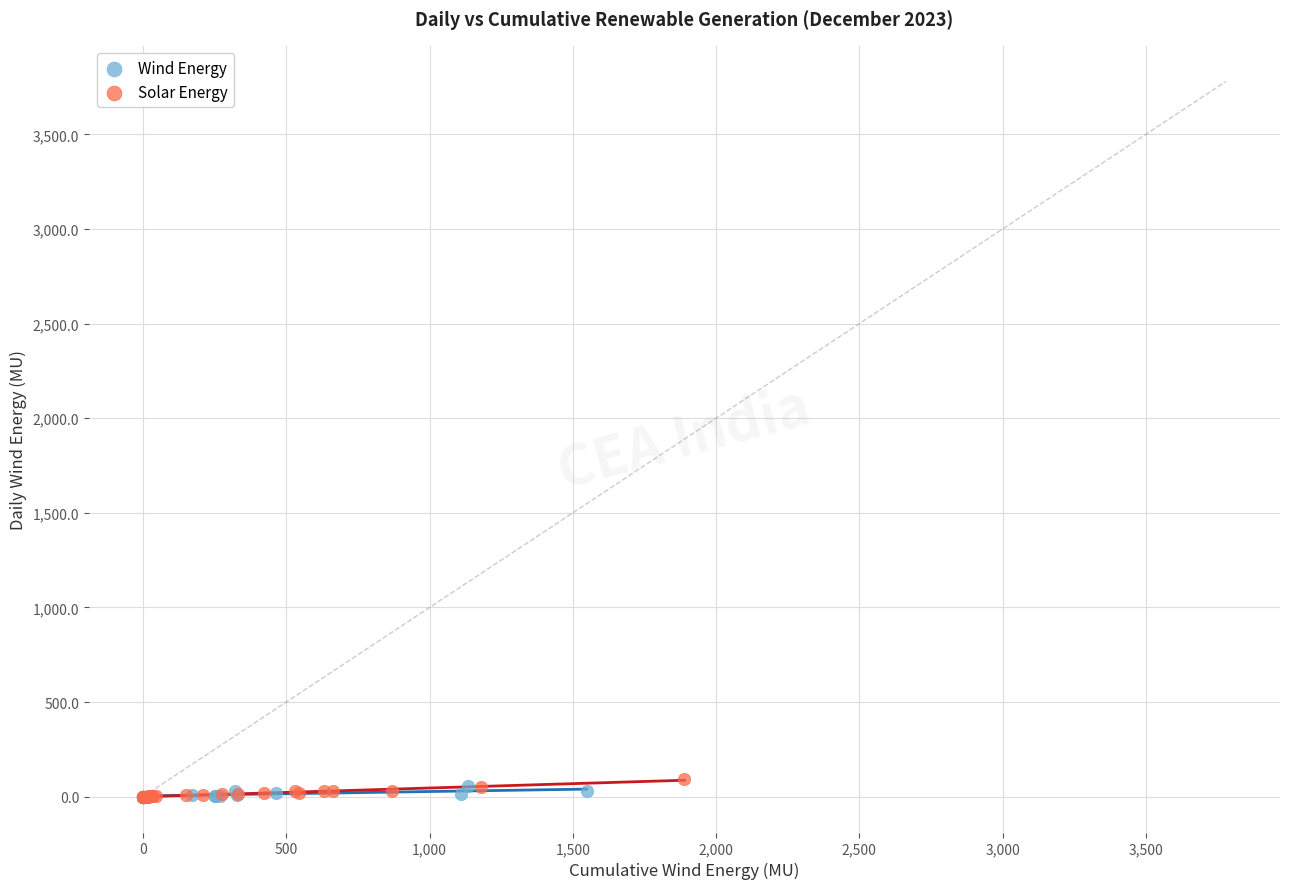

Which series has the widest spread of Y values?

Solar Energy